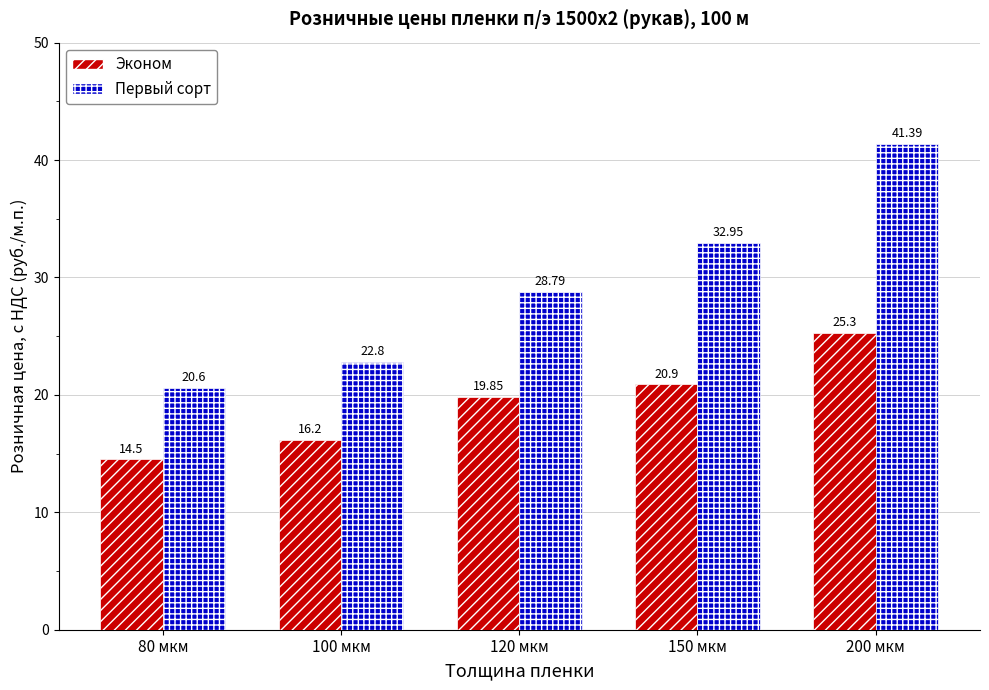

What is the spread (max minus min) of values at 200 мкм?

16.1